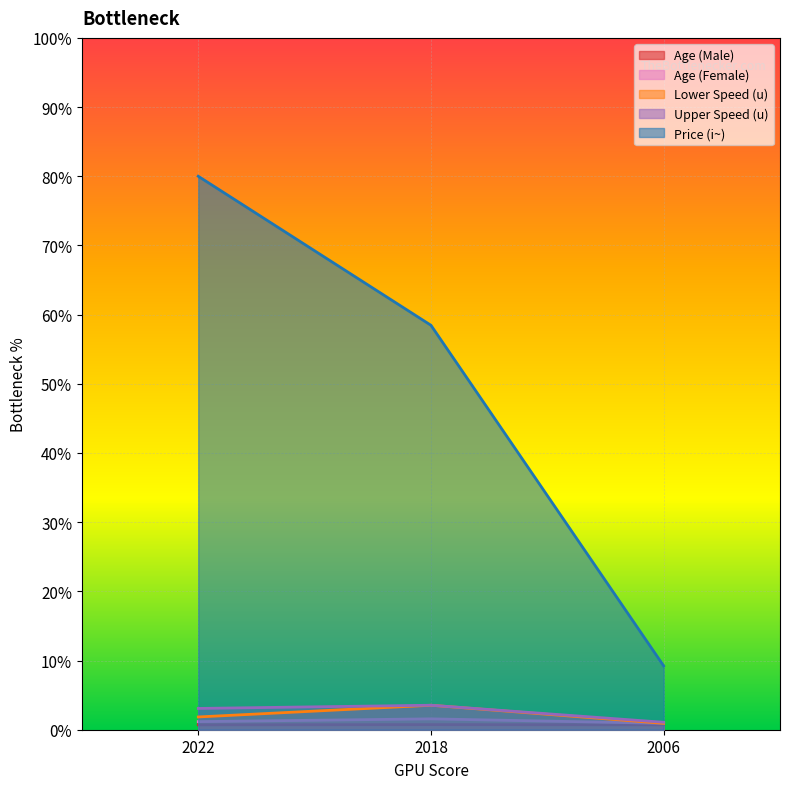

What is the spread (max minus min) of values at 2006?

8.5